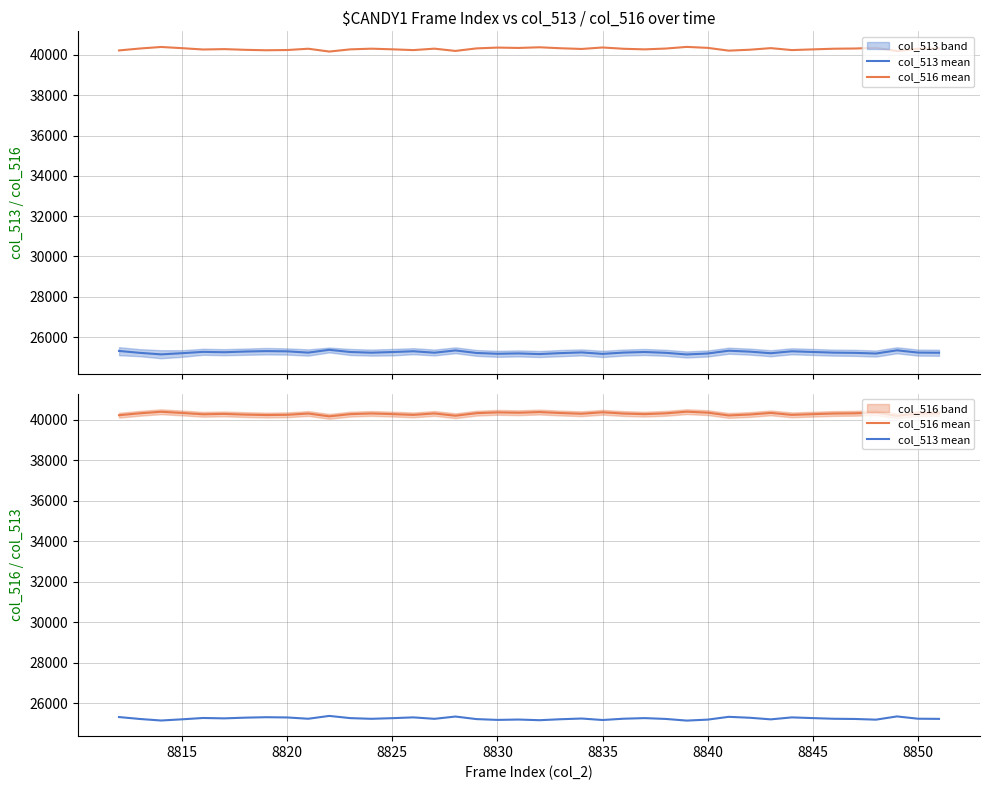

What is the maximum value shown in the chart?

40397